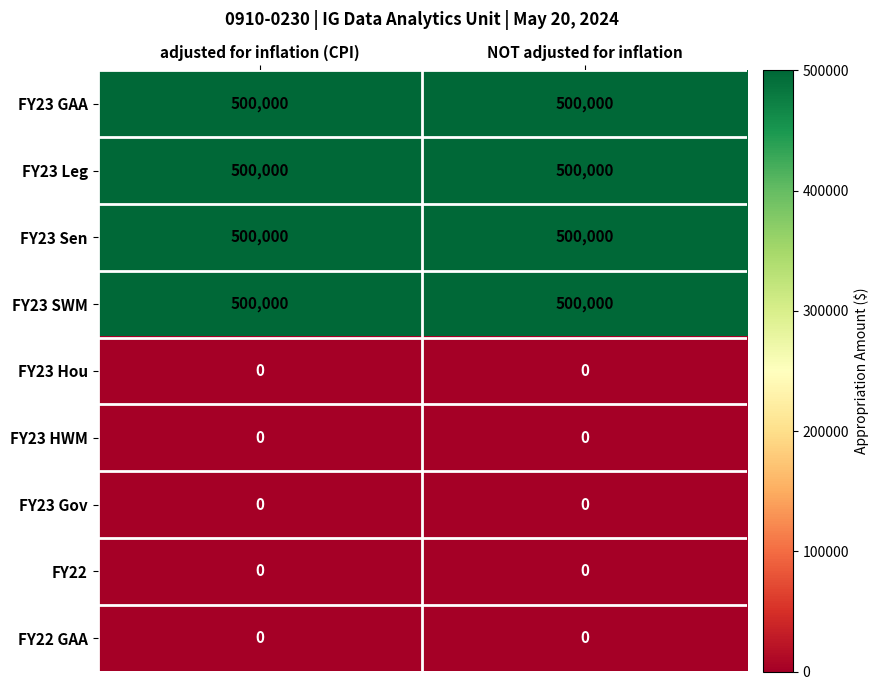

What is the maximum value for FY23 Leg?

500000